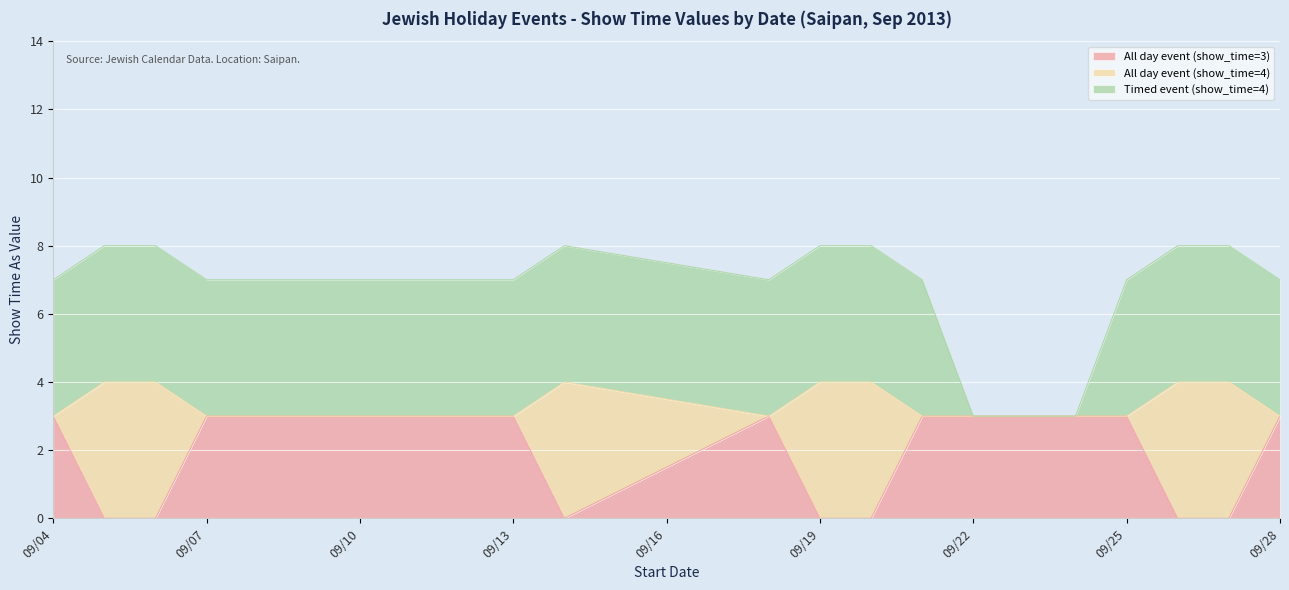

What is the lowest value of the All day event (show_time=3) series?

0